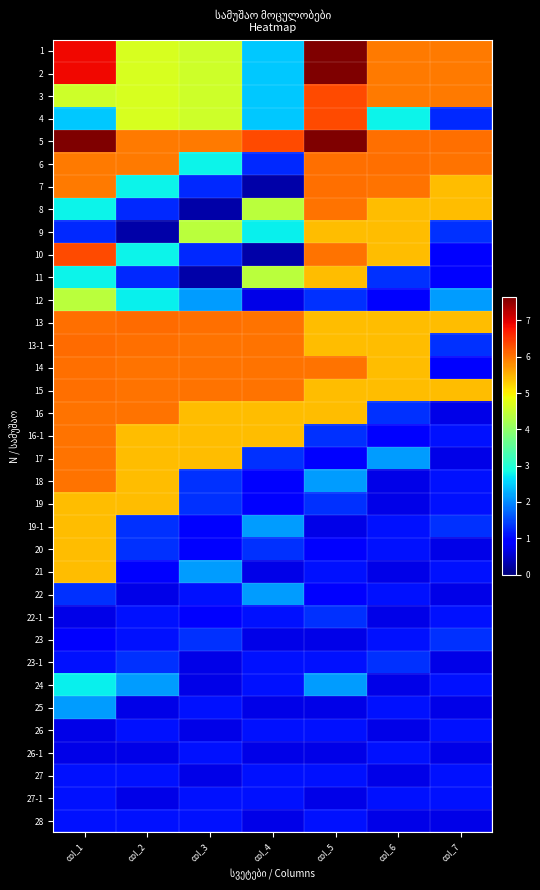

What is the smallest value displayed?

0.3